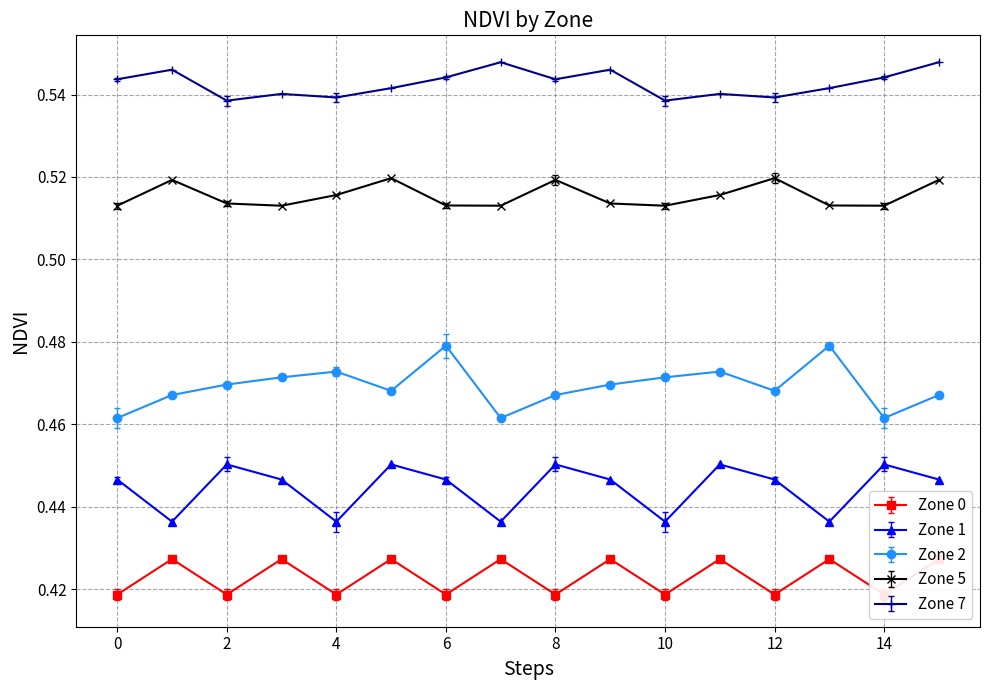

In Zone 2, how many points are lower than both neighbors (excluding endpoints)?

4